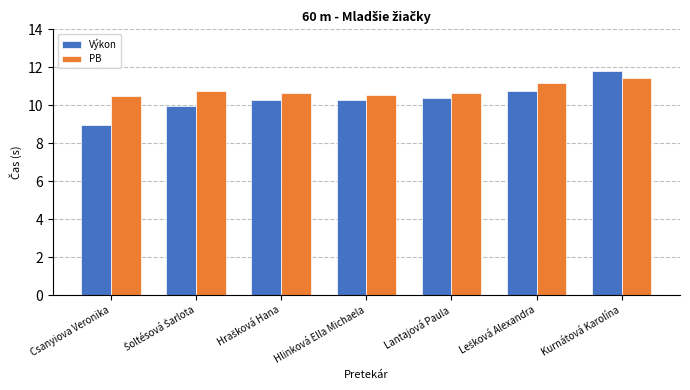

Which series has the widest spread of values?

Výkon